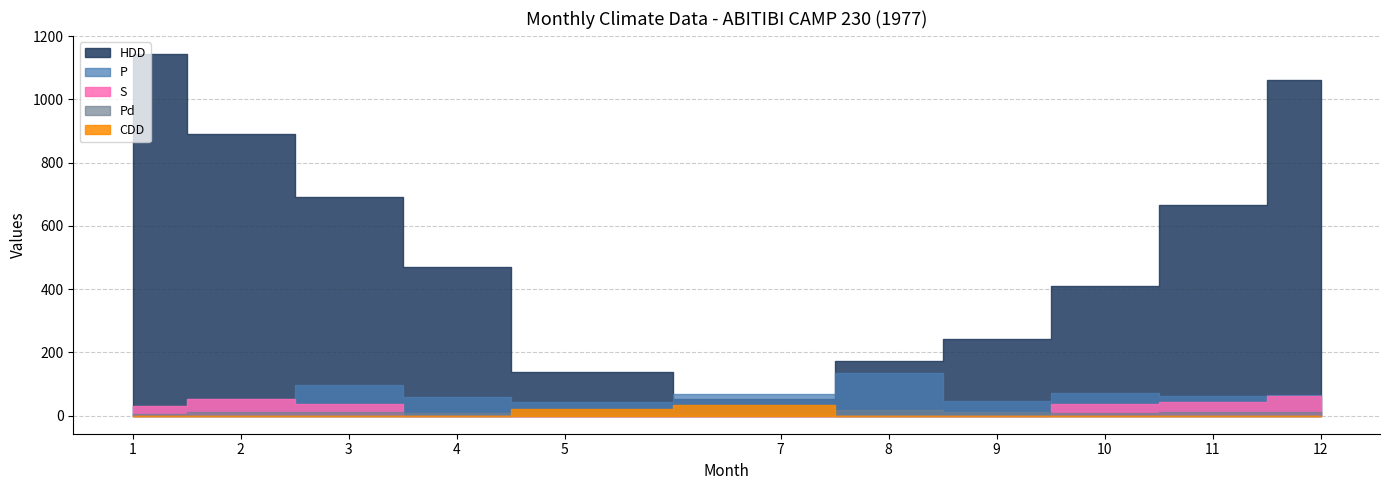

Read the Pd value at 1.

6.0